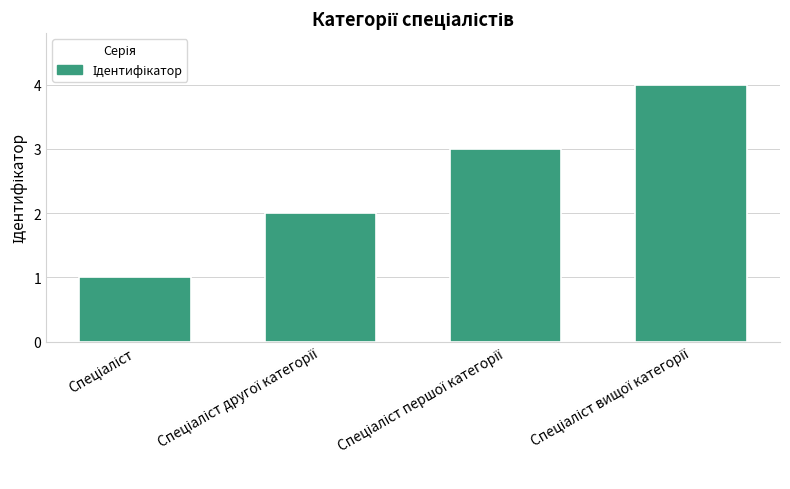

Count the values in the range 2 to 4.

3